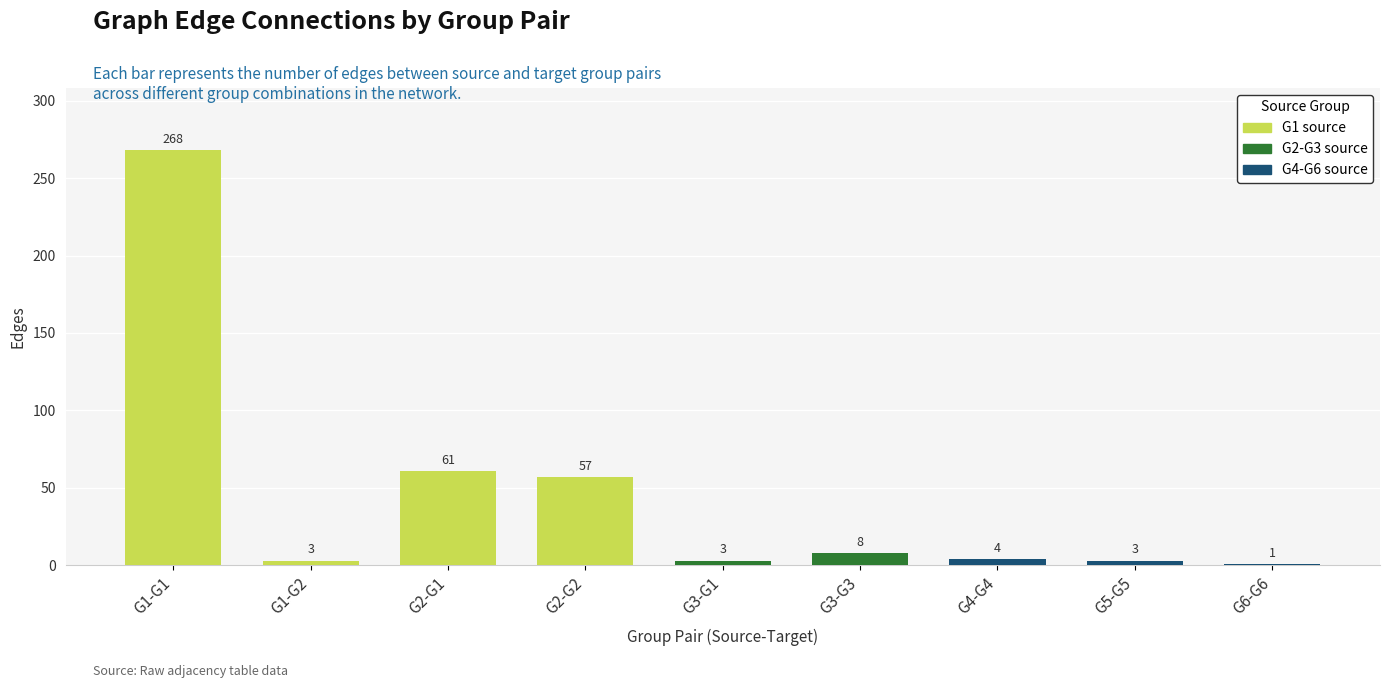

How many bars are there in total?

9